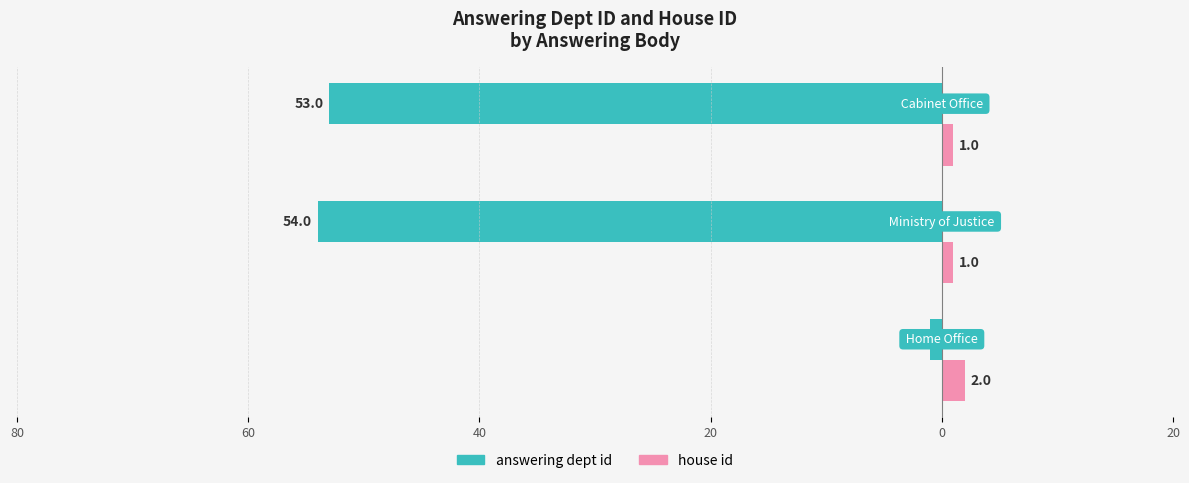

What are all the series names shown in the legend?

answering dept id, house id